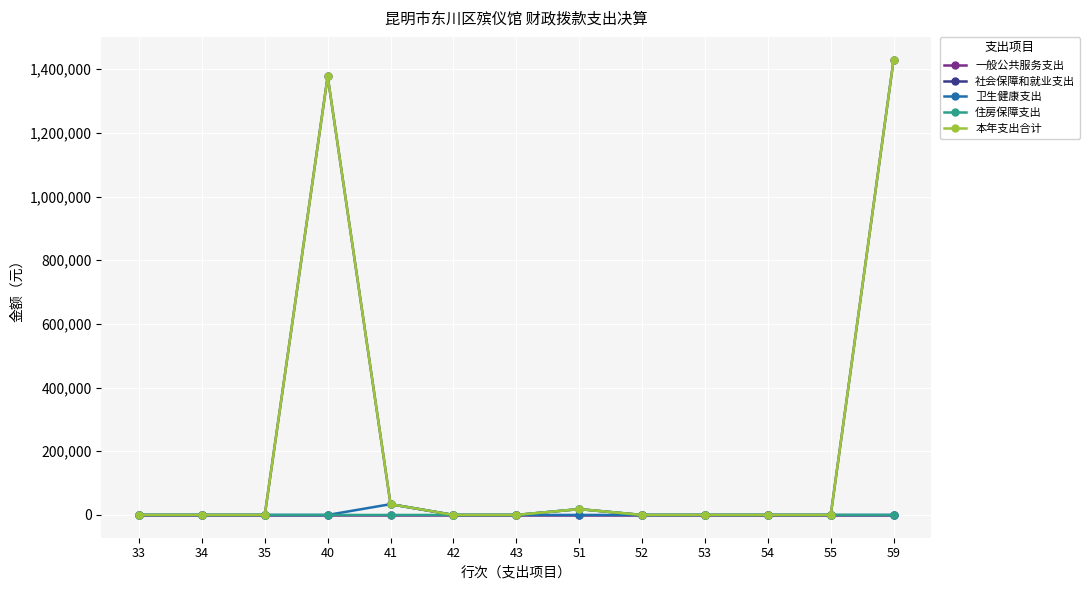

Does the chart have visible grid lines?

Yes